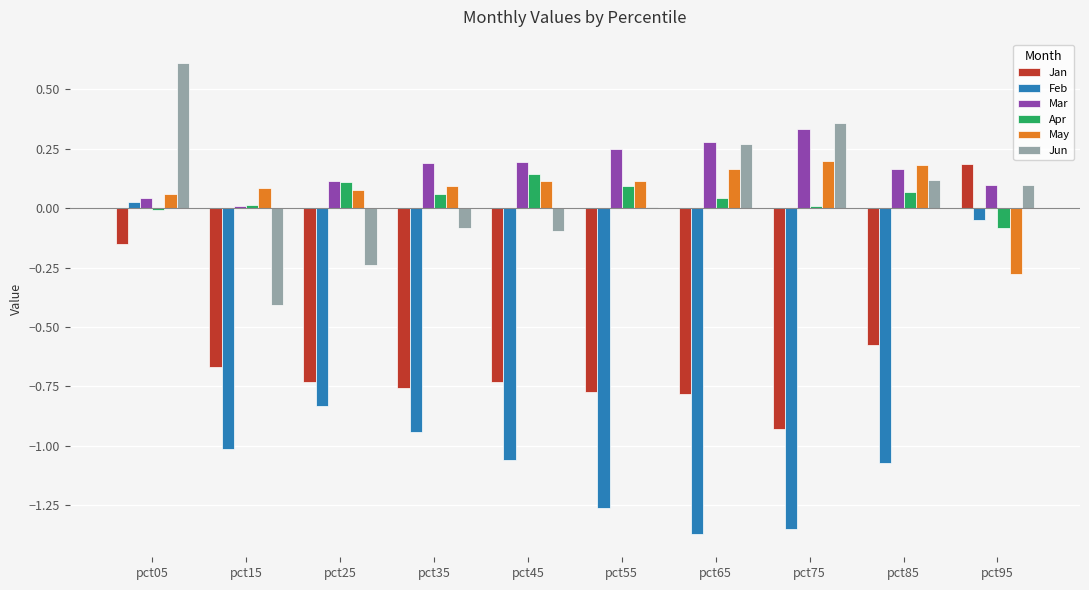

What is the approximate value of May at pct95?

-0.3